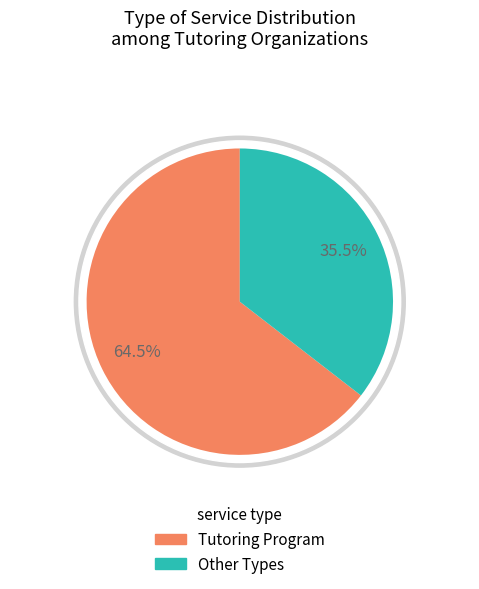

Does any single category account for the majority?

Yes